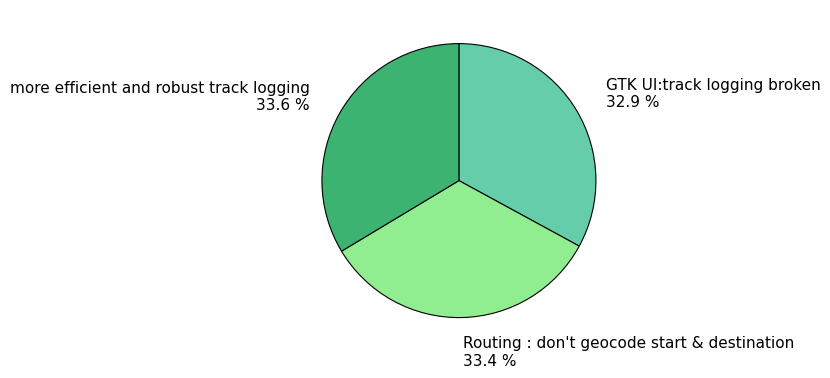

Is there a majority slice in this chart?

No